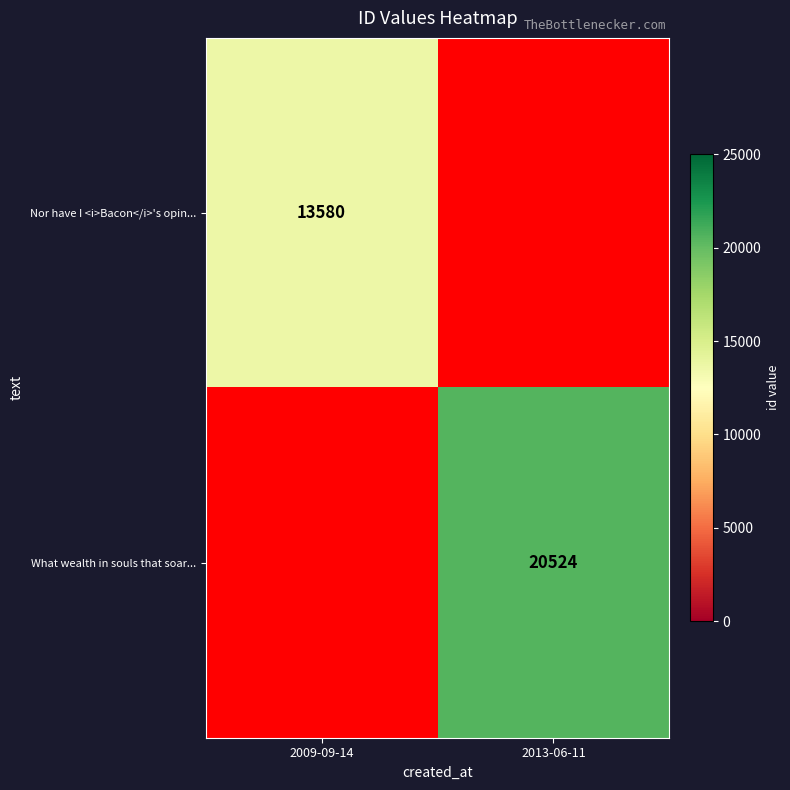

What is the total value across all series at 2013-06-11?

20524